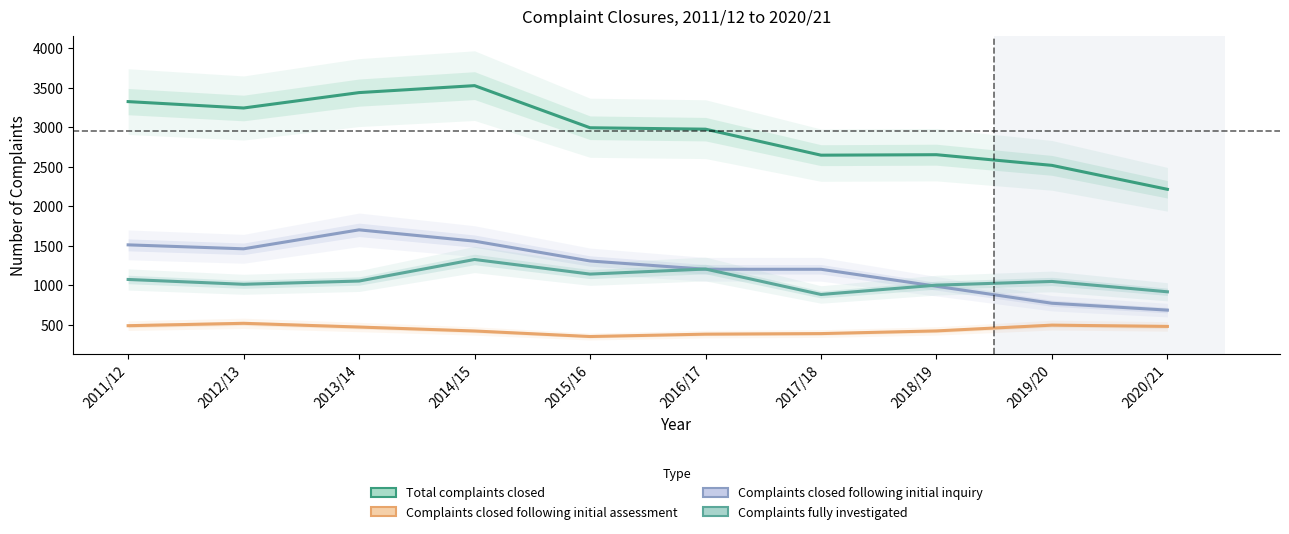

At which label does Complaints closed following initial inquiry reach its minimum?

2020/21